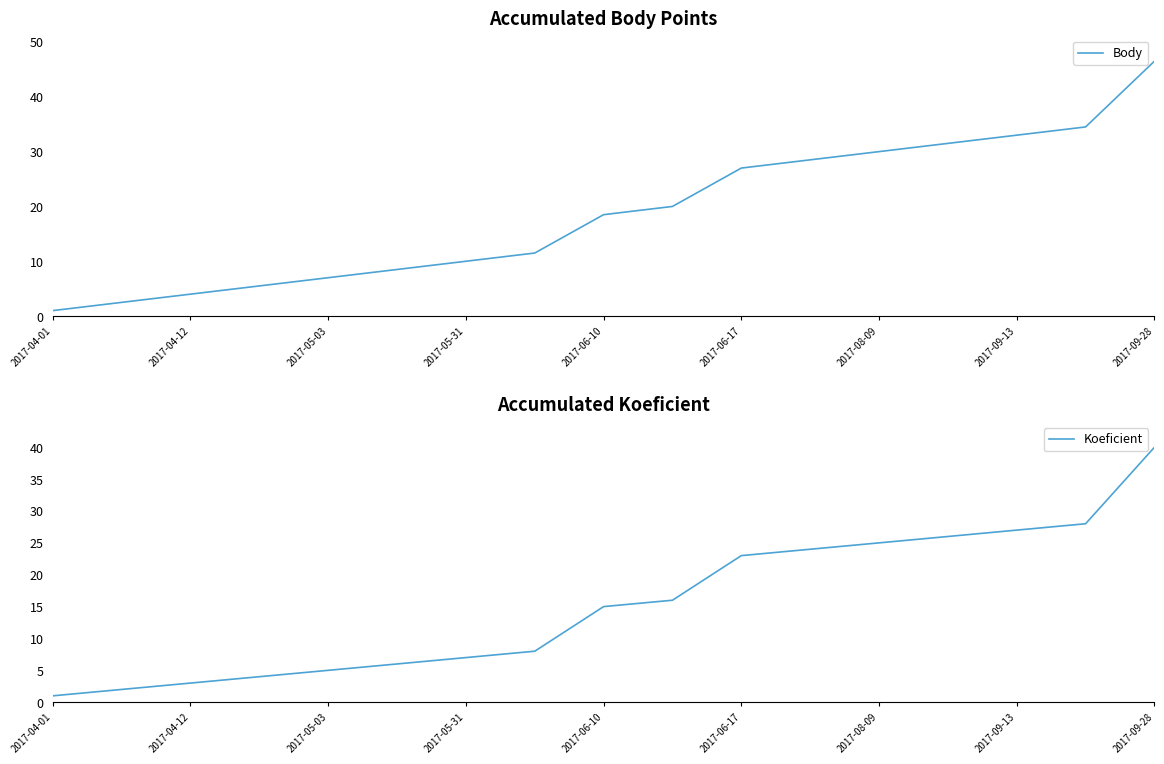

Which category has the highest value in the Body series?

2017-09-28